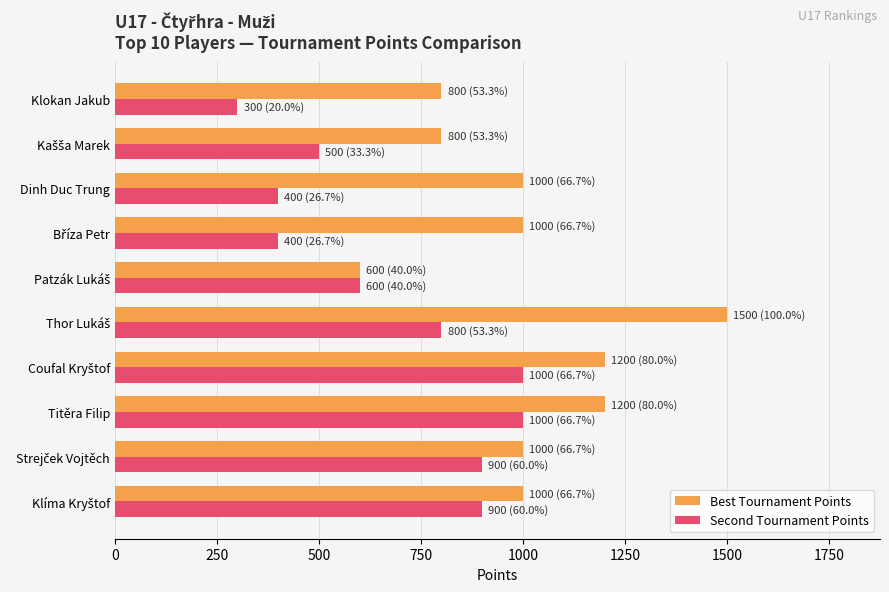

List the series in order of their overall mean, lowest first.

Second Tournament Points, Best Tournament Points